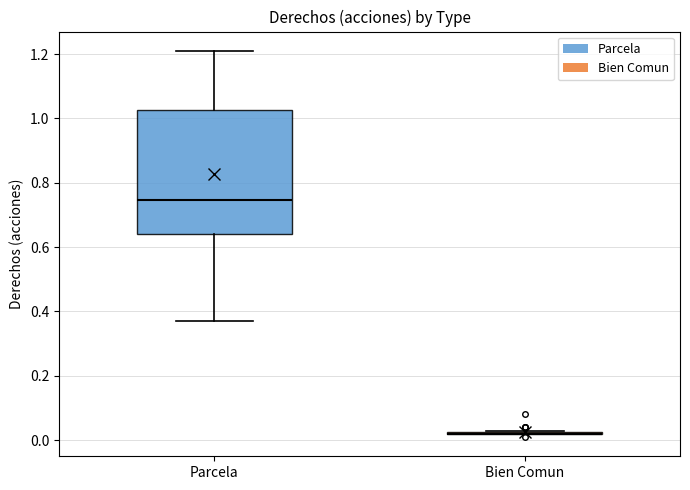

Comparing the boxes themselves (not the whiskers), which one is the tallest?

Parcela